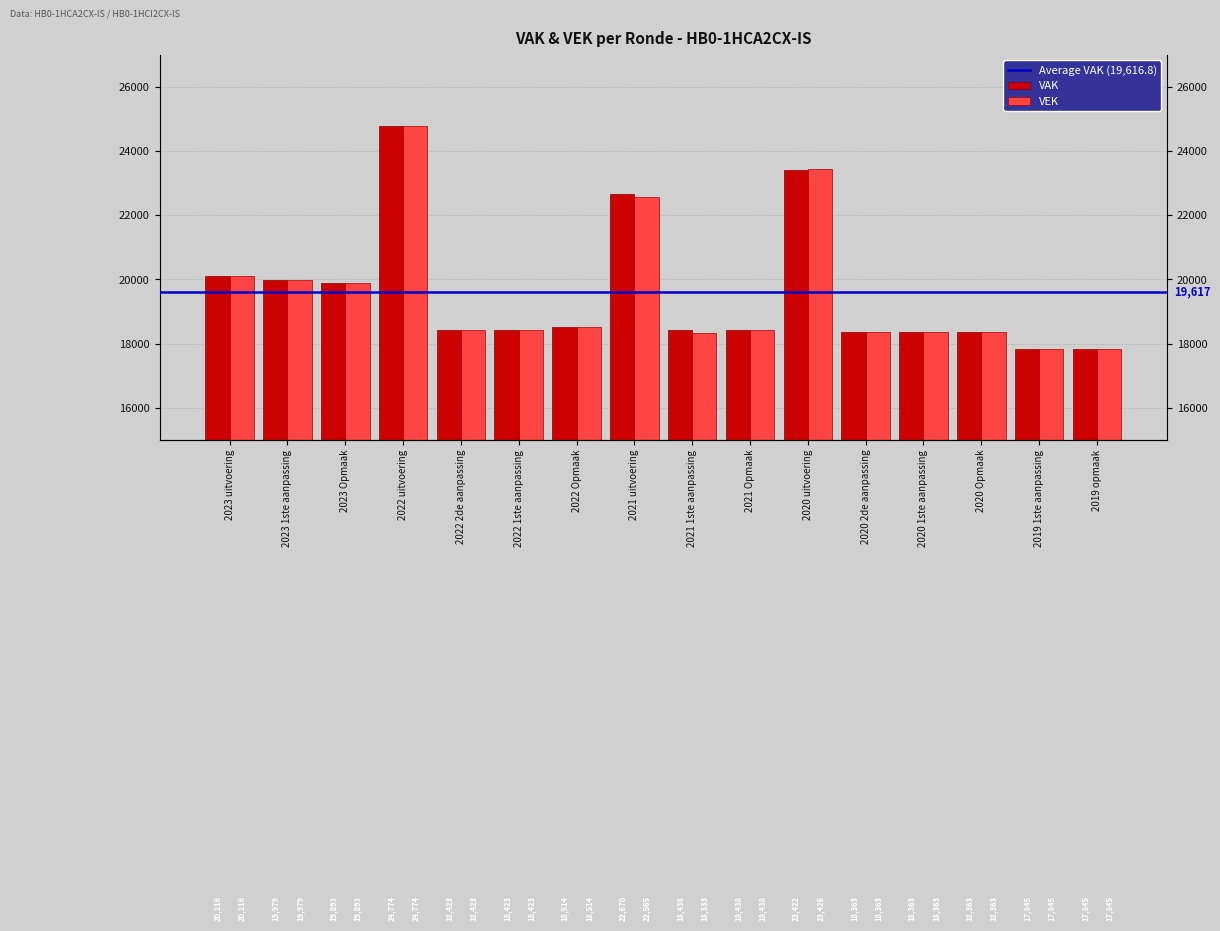

Rank the categories by VAK value from highest to lowest.

2022 uitvoering, 2020 uitvoering, 2021 uitvoering, 2023 uitvoering, 2023 1ste aanpassing, 2023 Opmaak, 2022 Opmaak, 2021 1ste aanpassing, 2021 Opmaak, 2022 2de aanpassing, 2022 1ste aanpassing, 2020 2de aanpassing, 2020 1ste aanpassing, 2020 Opmaak, 2019 1ste aanpassing, 2019 opmaak